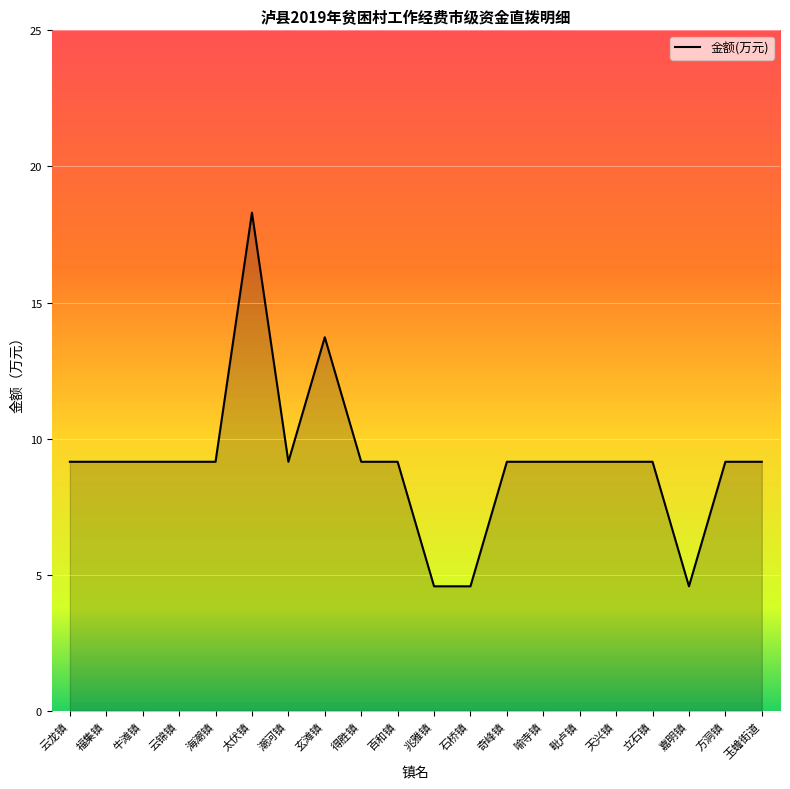

The value at 牛滩镇 is 3.1. True or false?

False